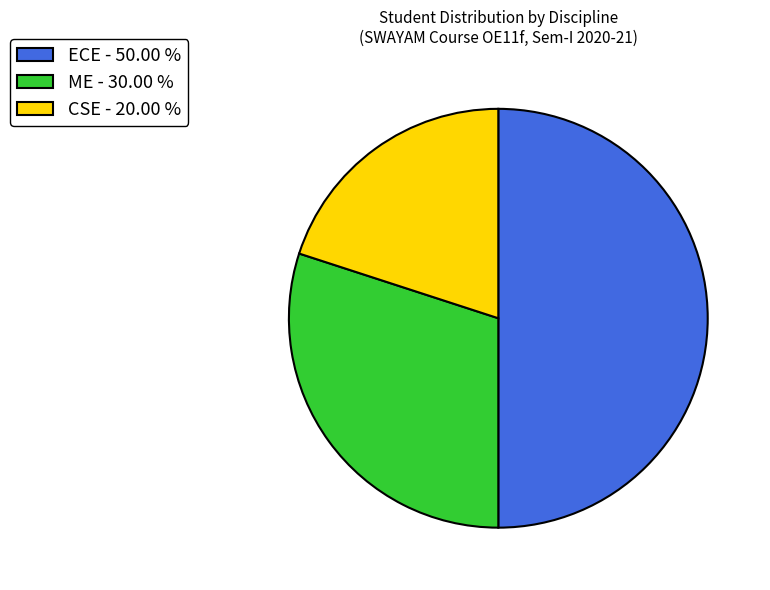

Do ECE - 50.00 % and CSE - 20.00 % together represent more than half of the pie?

Yes